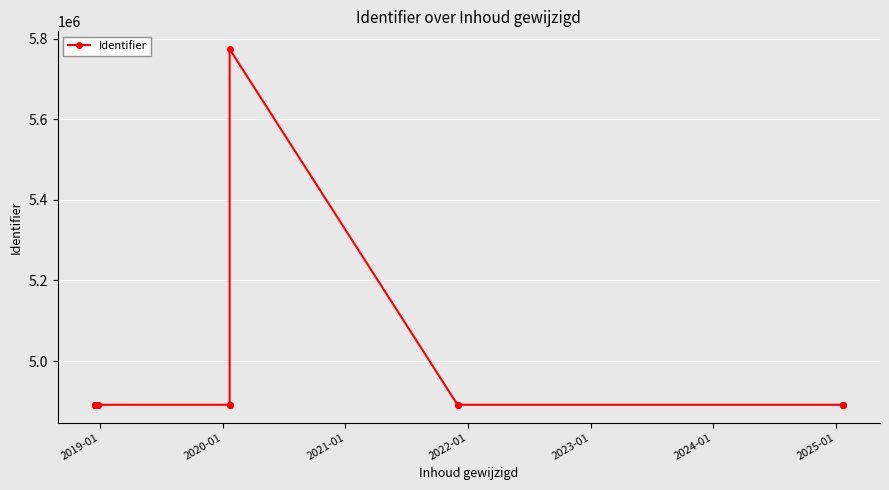

Reading left to right, what are all the values shown in this chart?

4891355	4891368	4891375	4891380	4891362	4891371	4891374	4891378	5774092	4891361	4891365	4891354	4891357	4891359